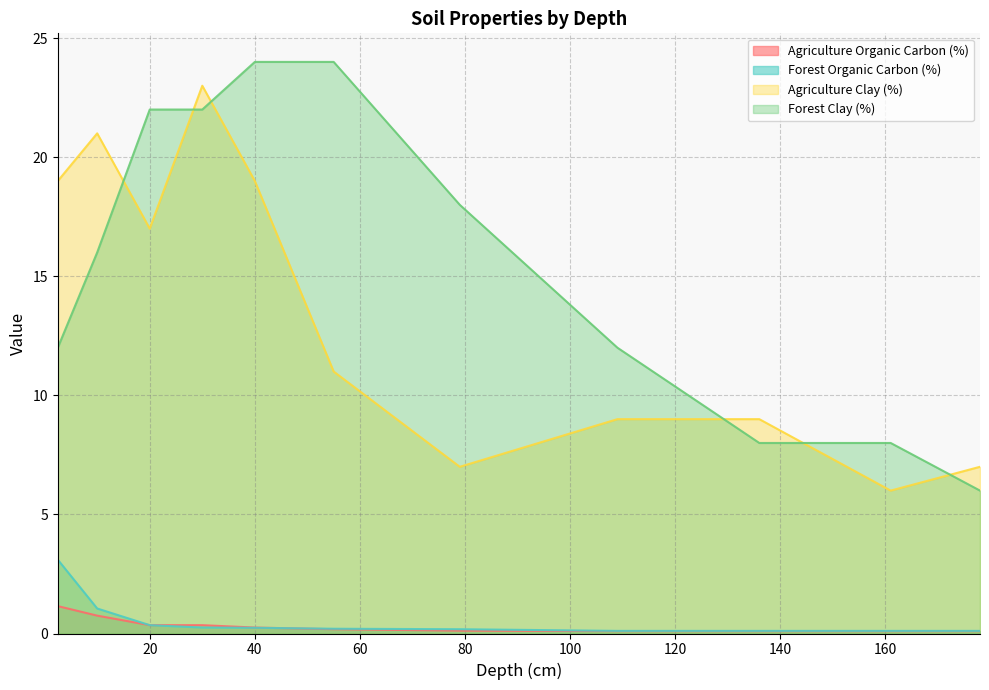

Which series changed the most between 10 and 20?

Forest Clay (%)